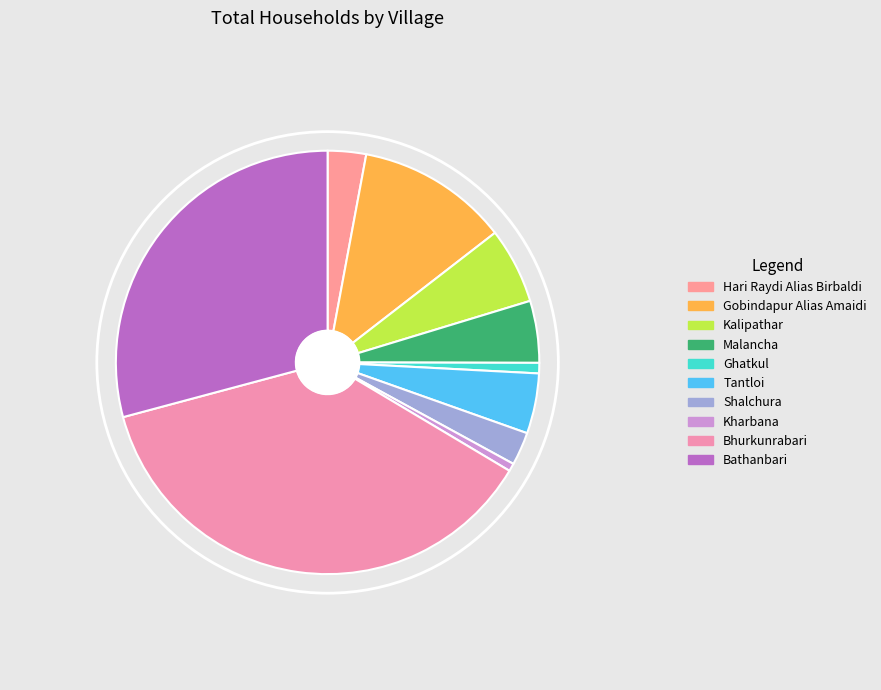

To the nearest percent, what percentage of the pie is Shalchura?

3%